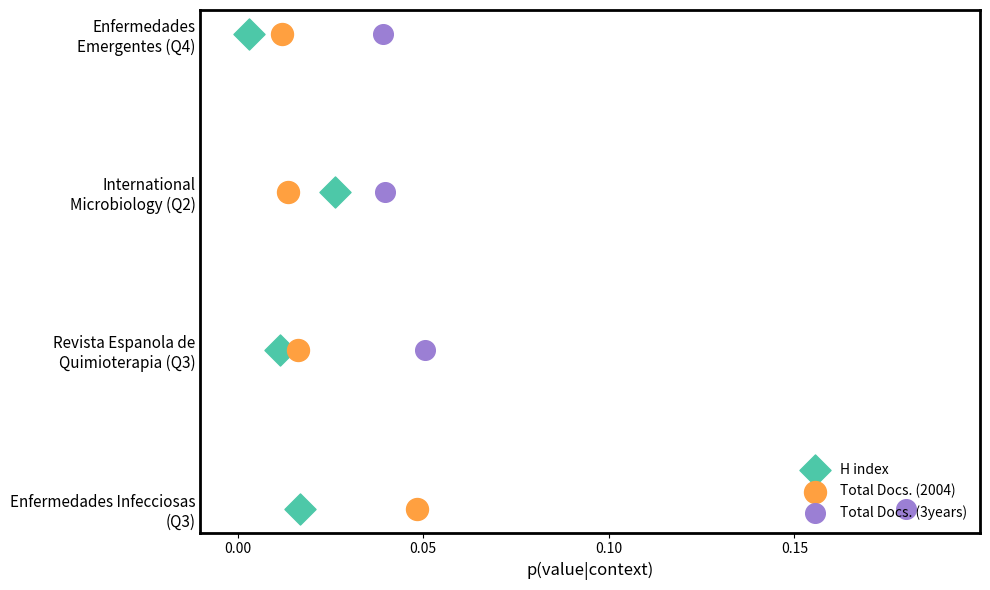

Which series contains the lowest Y value?

H index